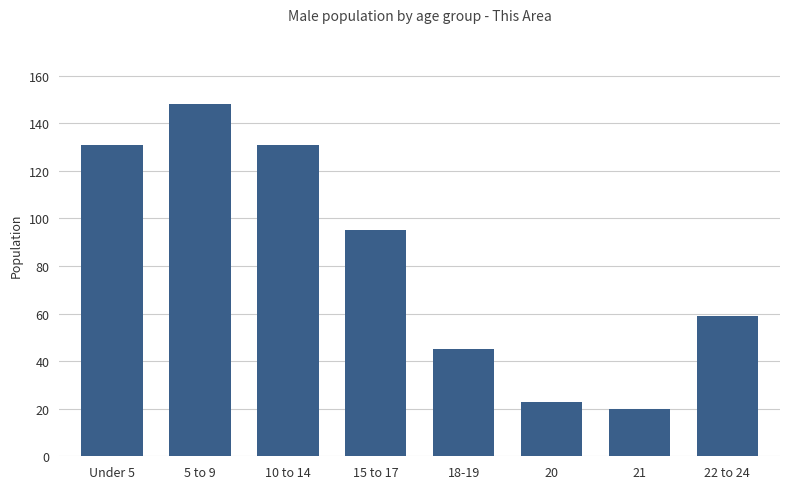

At which label is the value closest to 84?

15 to 17